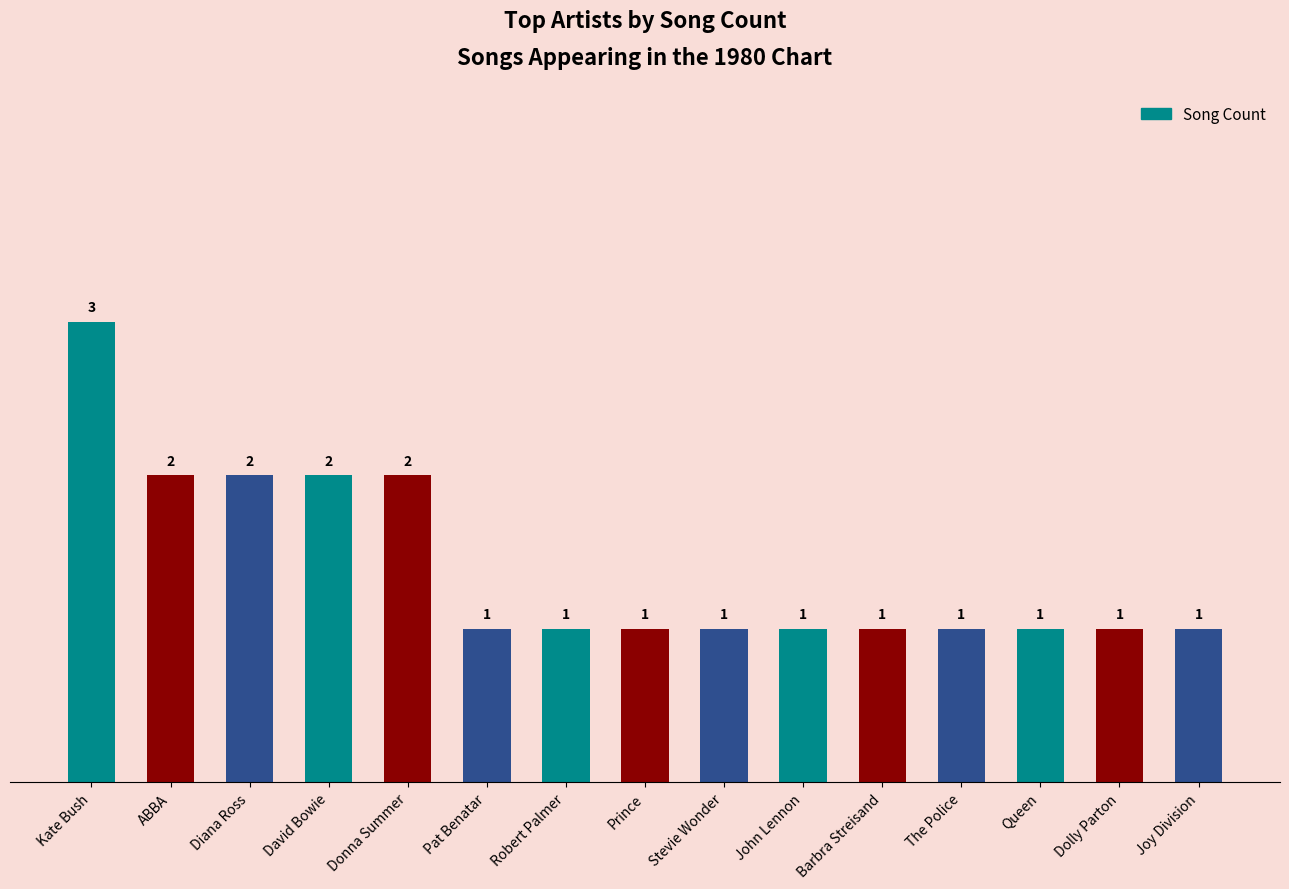

How many bars are there in total?

15